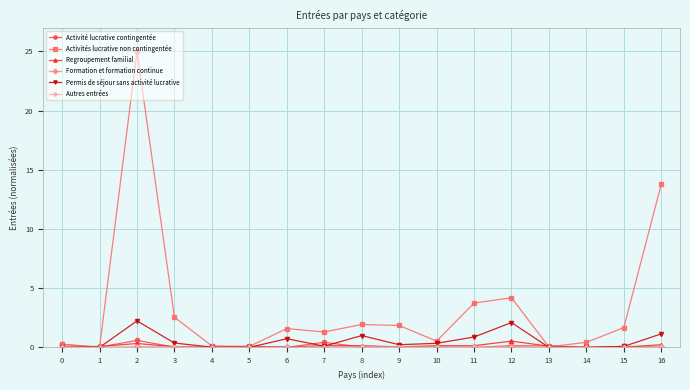

What is the difference between the highest and lowest values at 5?

0.1